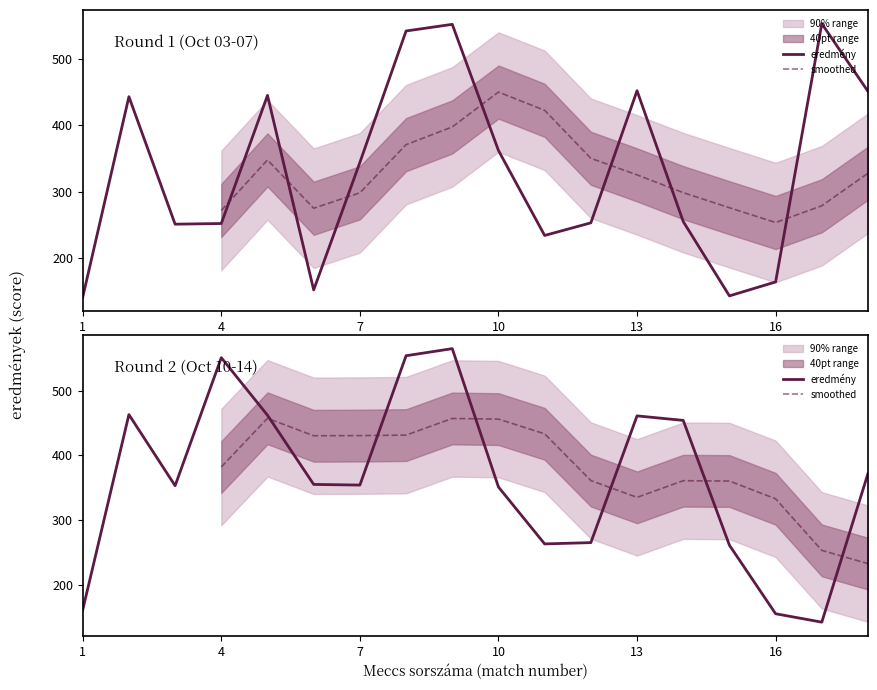

What is the difference between the maximum and minimum values in the round2_ssz series?

423